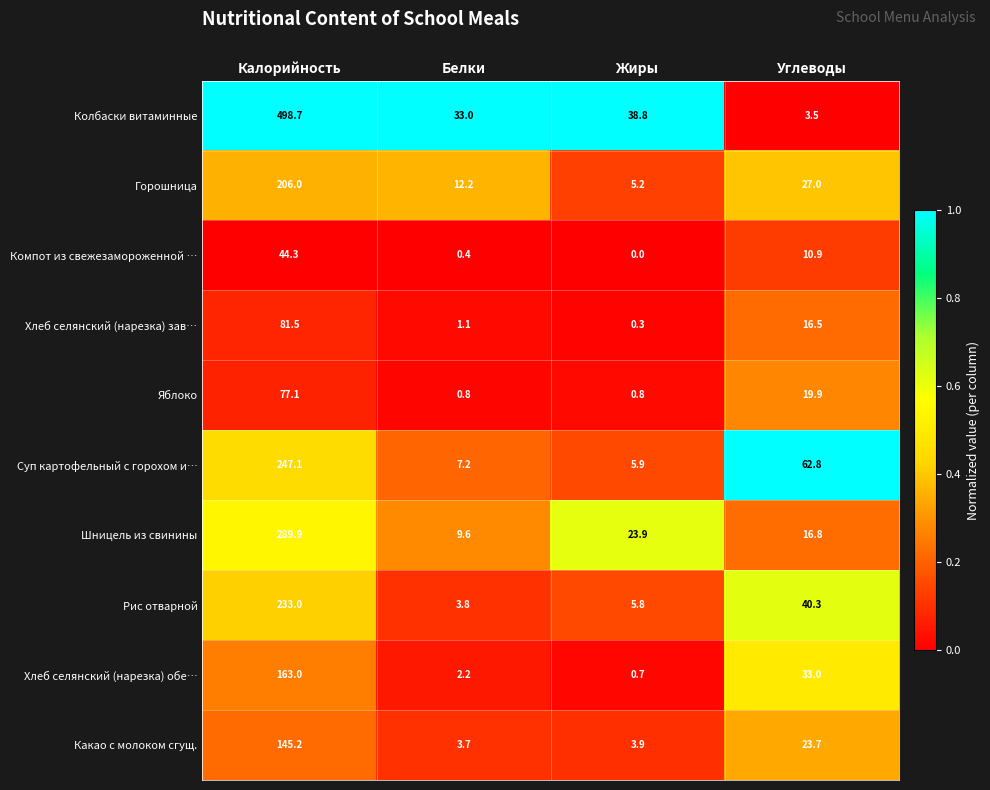

At which category is the sum across all series the highest?

Калорийность